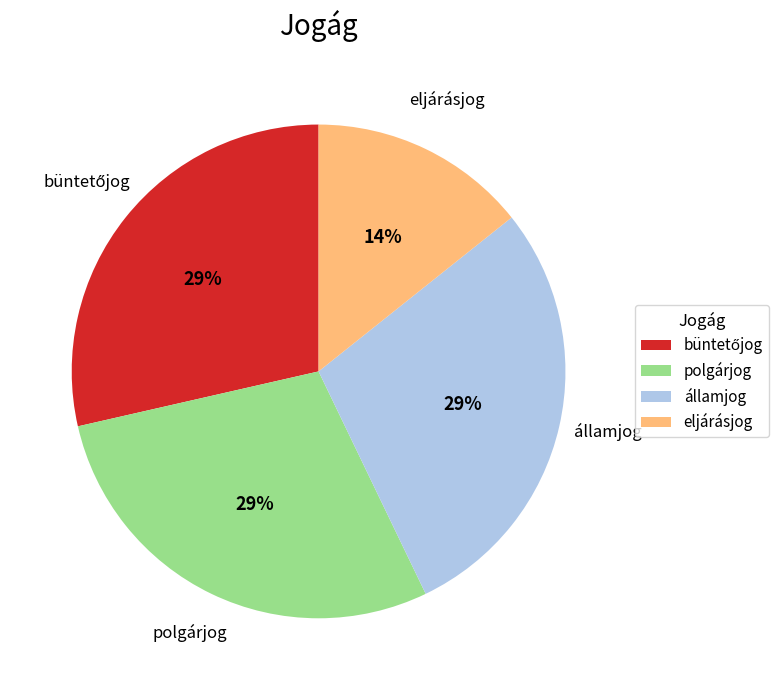

Which slice is the smallest?

eljárásjog